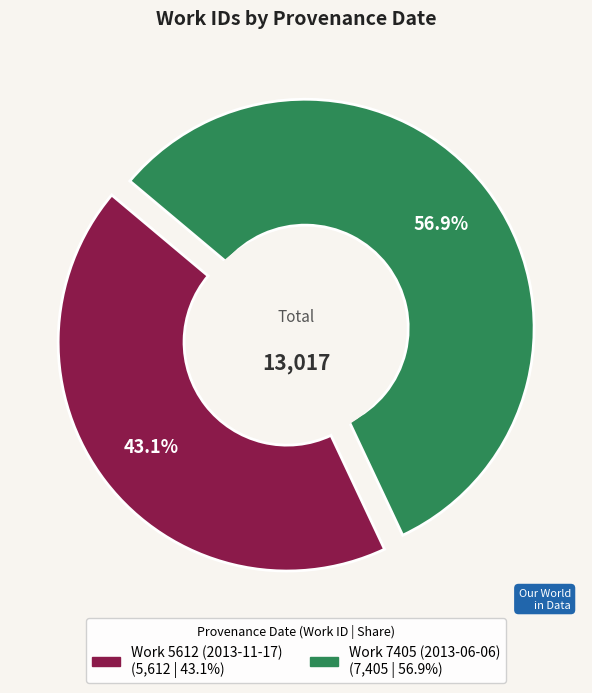

What portion of the pie excludes Work 5612 (2013-11-17)?

56.9%